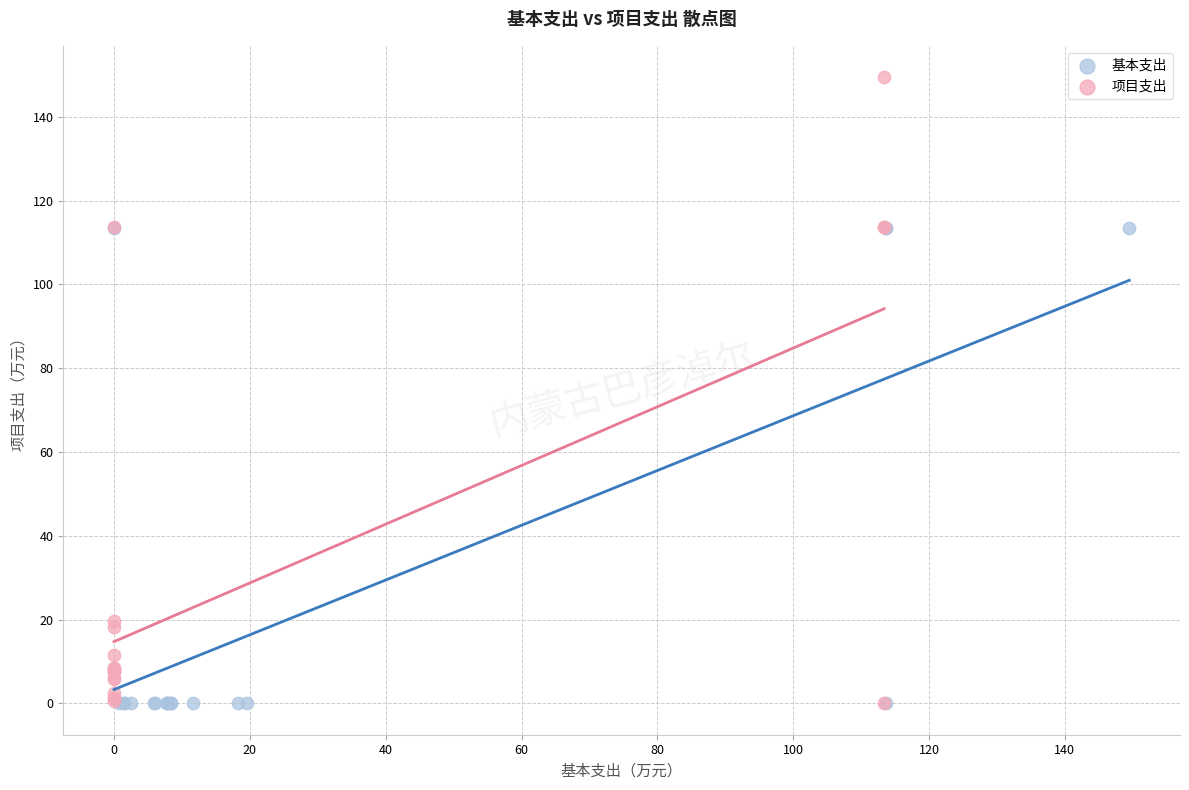

Which series reaches the maximum Y coordinate?

项目支出